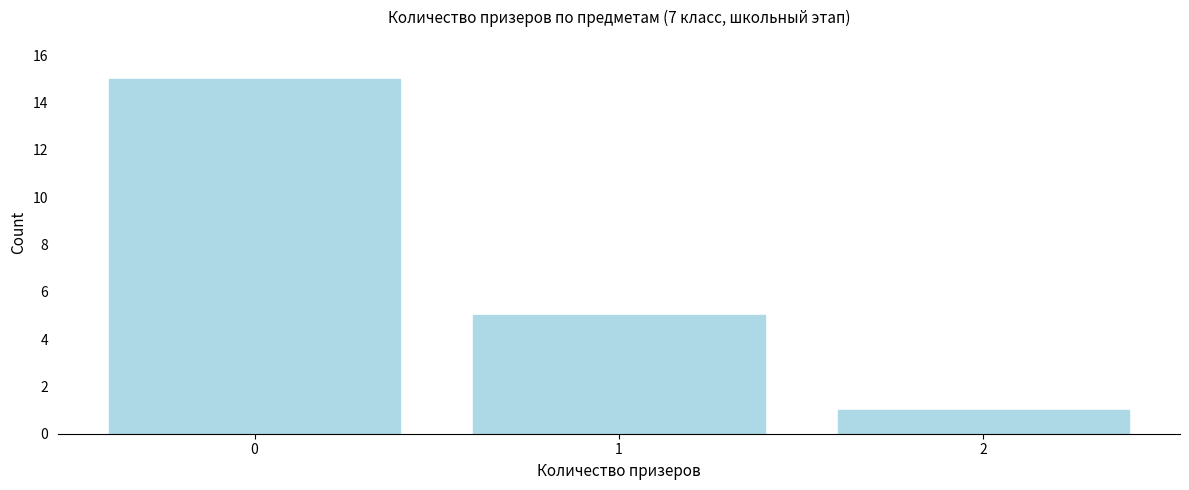

Reading right to left, extract all data points from this chart.

2=1	1=5	0=15